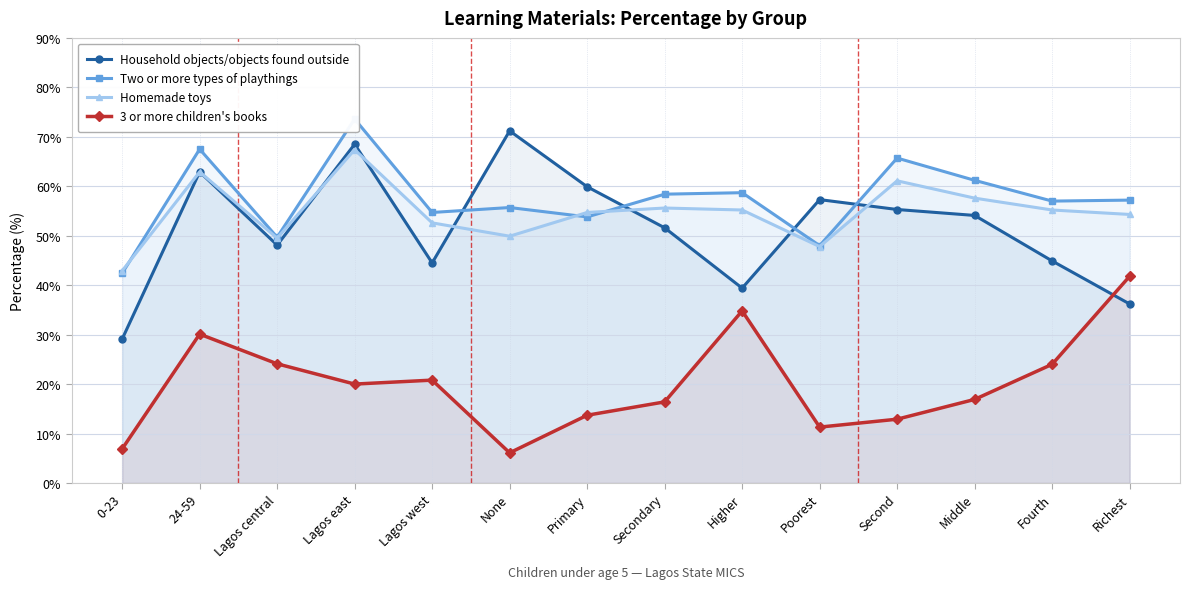

What is the difference between the maximum and minimum values in the 3 or more children's books series?

35.7